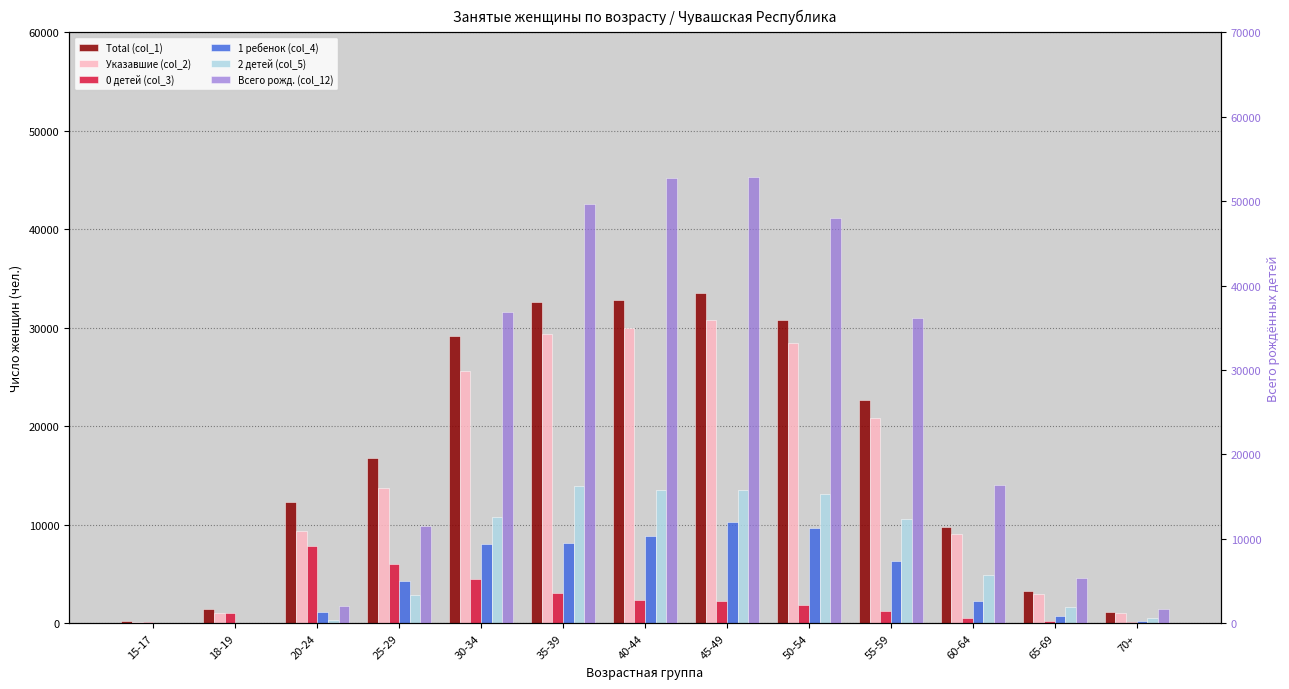

Where does the 0 детей (col_3) series first go above 1869?

20-24